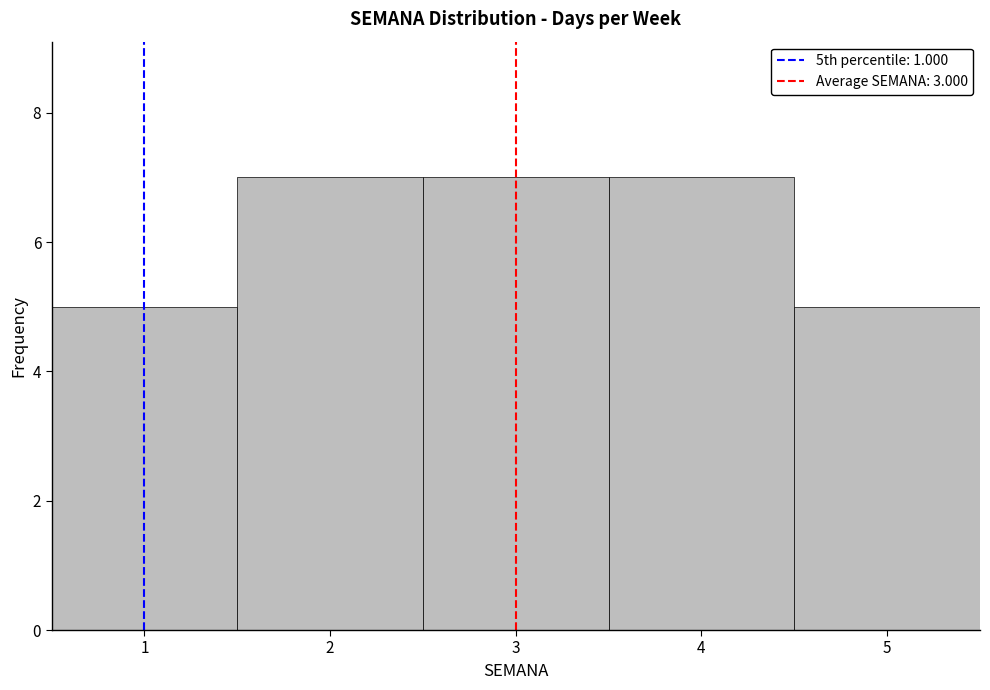

How tall is the bar that spans 0.5 to 1.5 on the x-axis? The values are not printed on the chart, so give them approximately, as read against the axis.

5